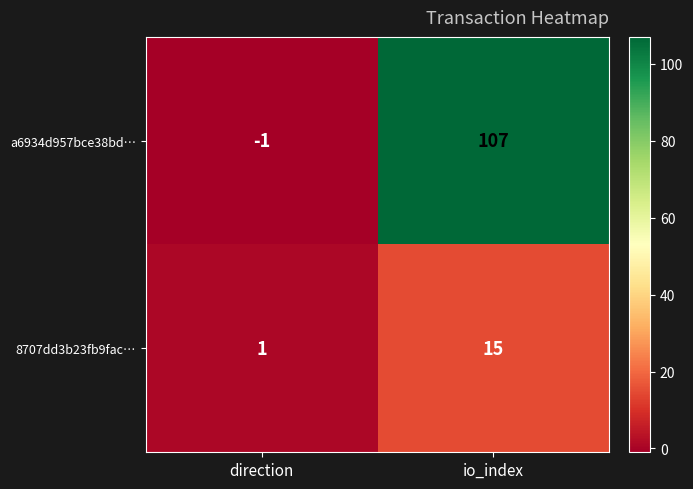

The value of 8707dd3b23fb9fac… at io_index is 24. True or false?

False